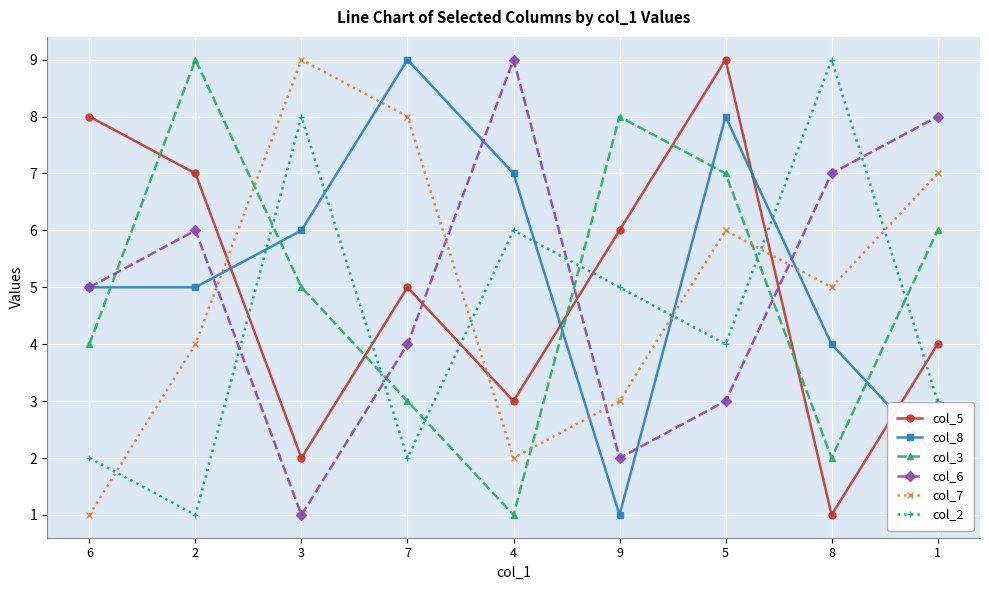

How many categories are shown in the chart?

9